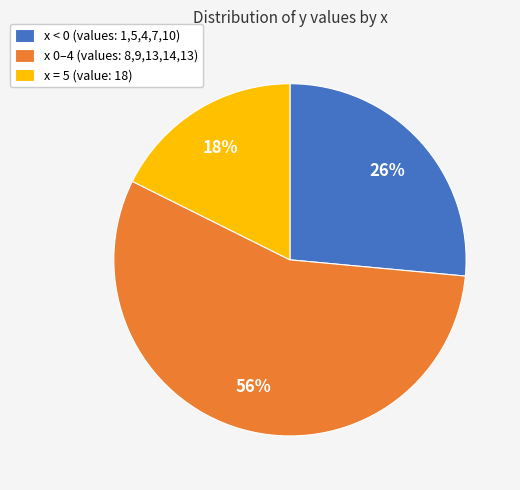

Which slice is the smallest?

x = 5 (value: 18)